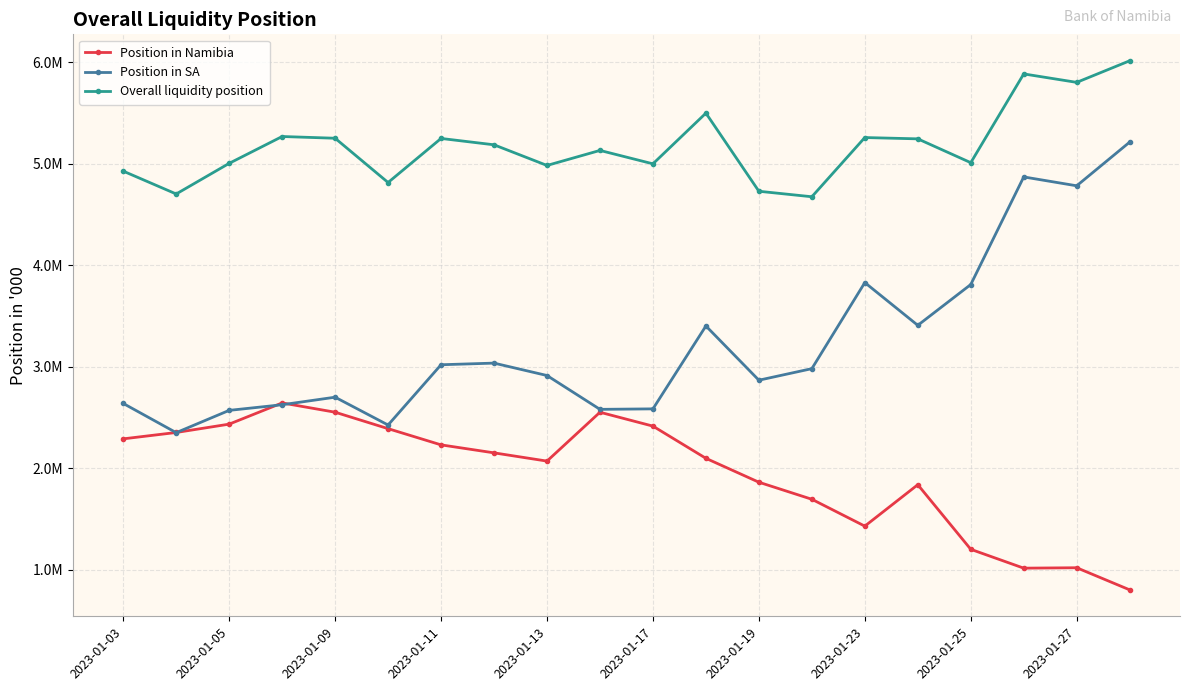

What are all the series names shown in the legend?

Position in Namibia, Position in SA, Overall liquidity position